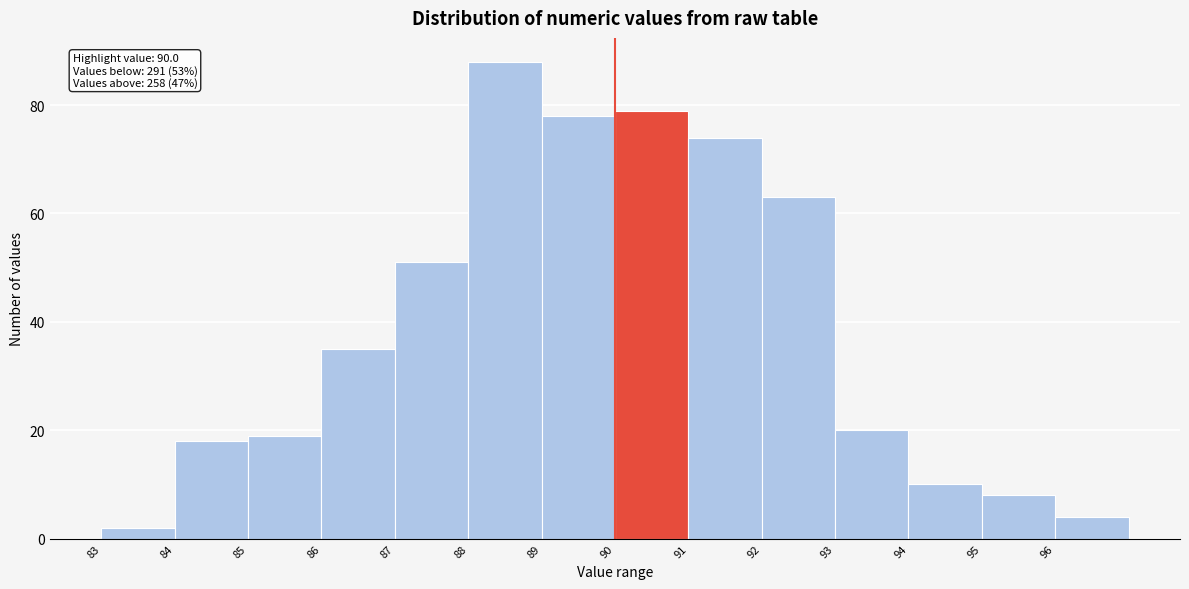

Which range on the x-axis has the tallest bar?

88 to 89